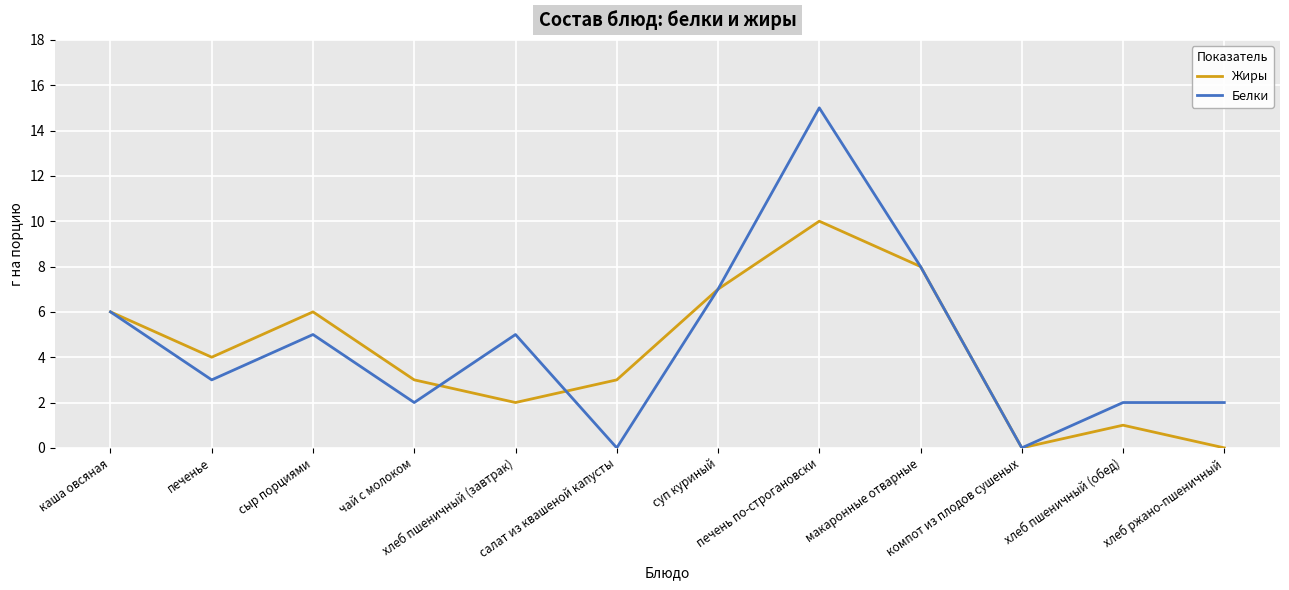

Reading left to right, transcribe all the data shown in this chart.

Жиры: каша овсяная=6	печенье=4	сыр порциями=6	чай с молоком=3	хлеб пшеничный (завтрак)=2	салат из квашеной капусты=3	суп куриный=7	печень по-строгановски=10	макаронные отварные=8	компот из плодов сушеных=0	хлеб пшеничный (обед)=1	хлеб ржано-пшеничный=0
Белки: каша овсяная=6	печенье=3	сыр порциями=5	чай с молоком=2	хлеб пшеничный (завтрак)=5	салат из квашеной капусты=0	суп куриный=7	печень по-строгановски=15	макаронные отварные=8	компот из плодов сушеных=0	хлеб пшеничный (обед)=2	хлеб ржано-пшеничный=2